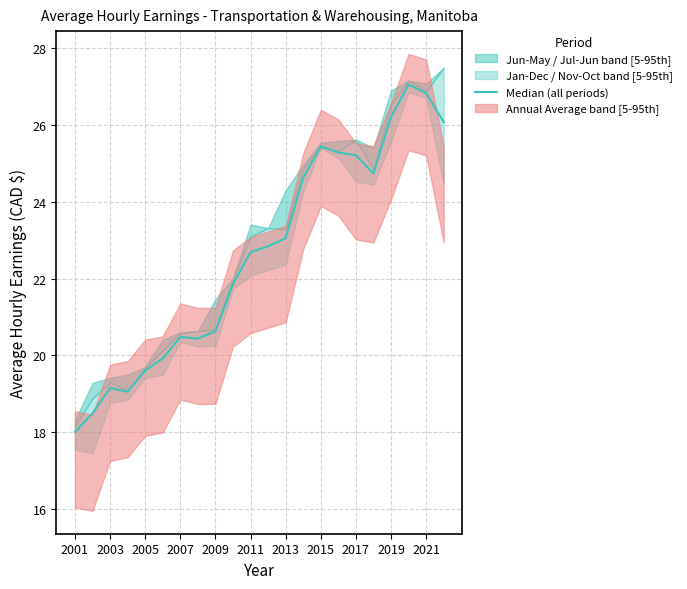

Reading left to right, what are all the values shown in this chart?

18.0	18.5	19.2	19.1	19.6	19.9	20.5	20.4	20.6	21.9	22.7	22.8	23.1	24.6	25.4	25.3	25.2	24.7	26.2	27.0	26.8	26.1